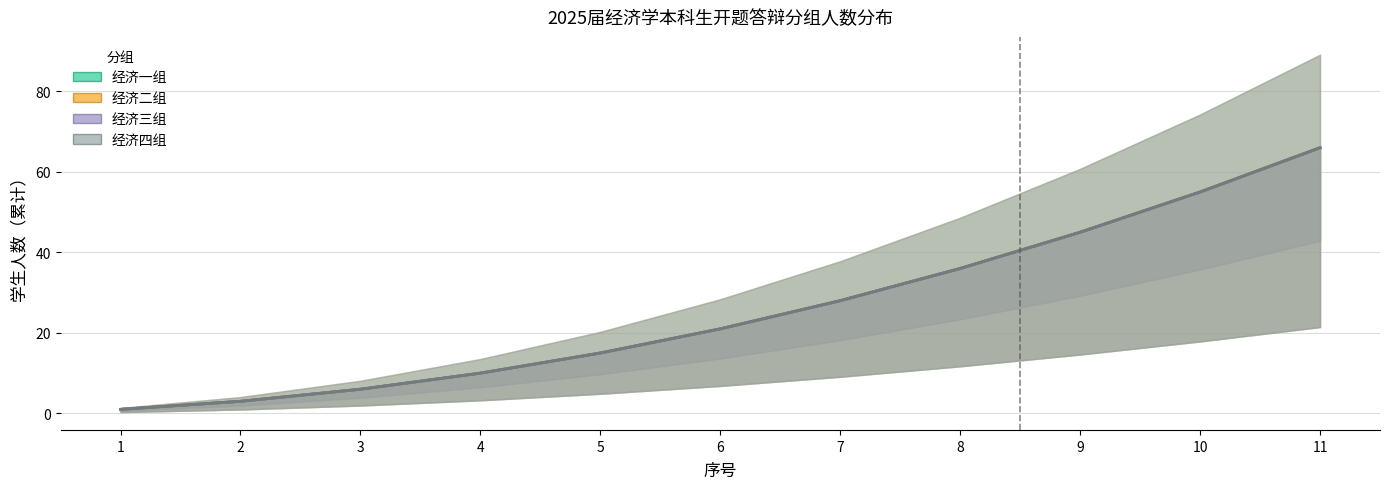

True or false: 经济二组 has more than 0 interior local peaks.

False